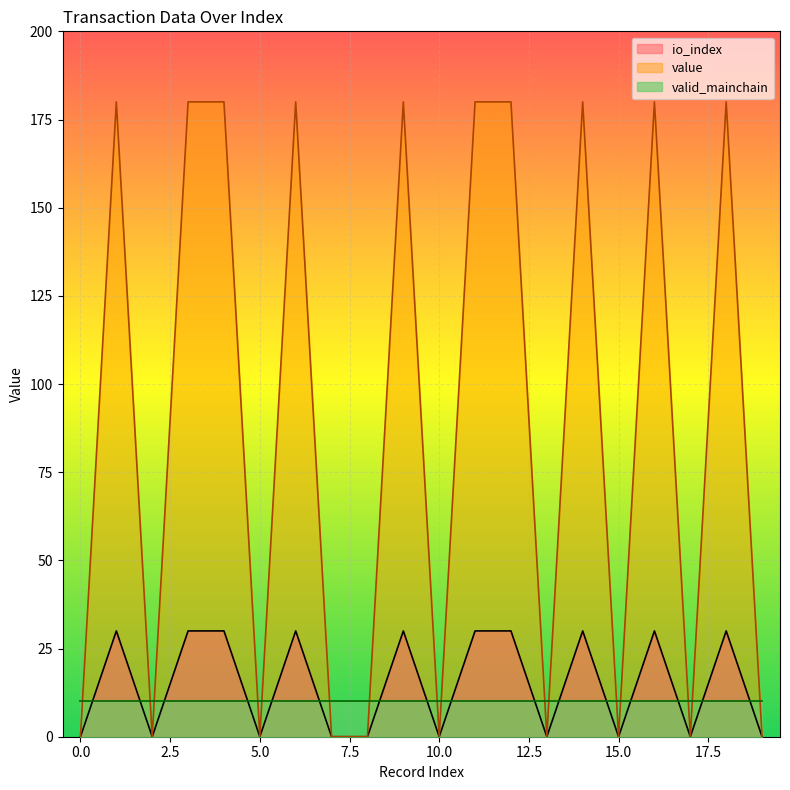

The io_index series shows 16.3 at 16. True or false?

False